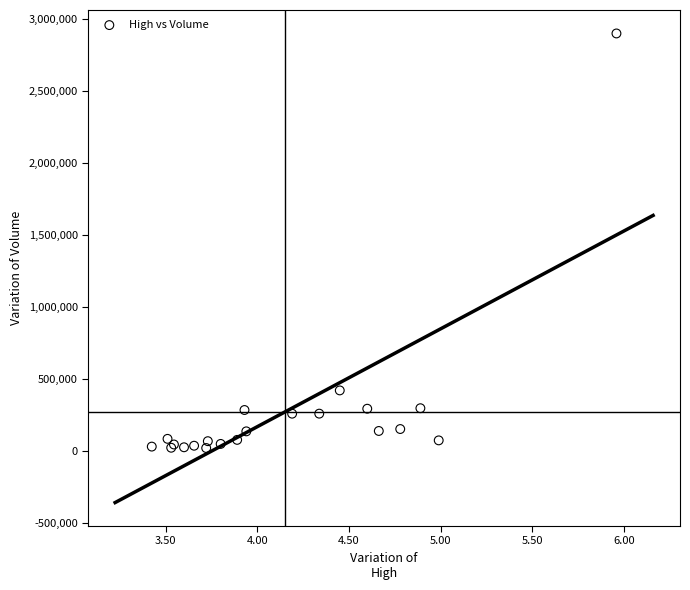

What Y value in the scatter plot is closest to 1460050?

419600